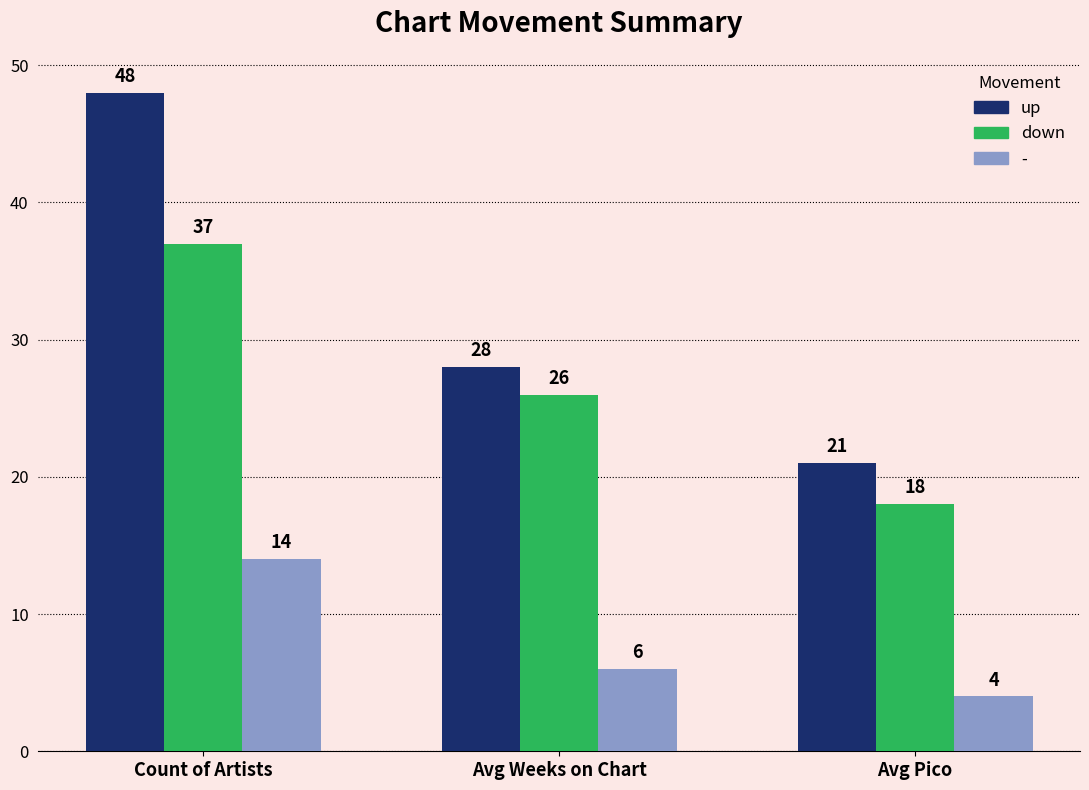

At which category does the chart reach its peak across all series?

Count of Artists